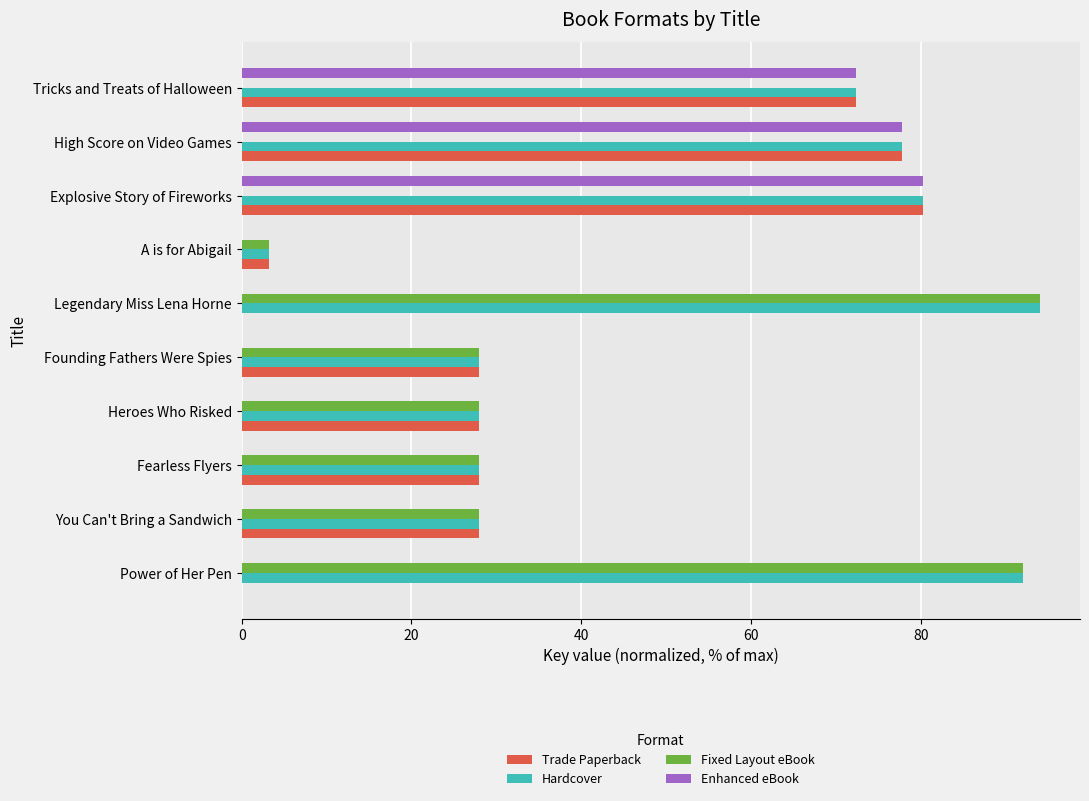

Which series has the largest total across all categories?

Hardcover